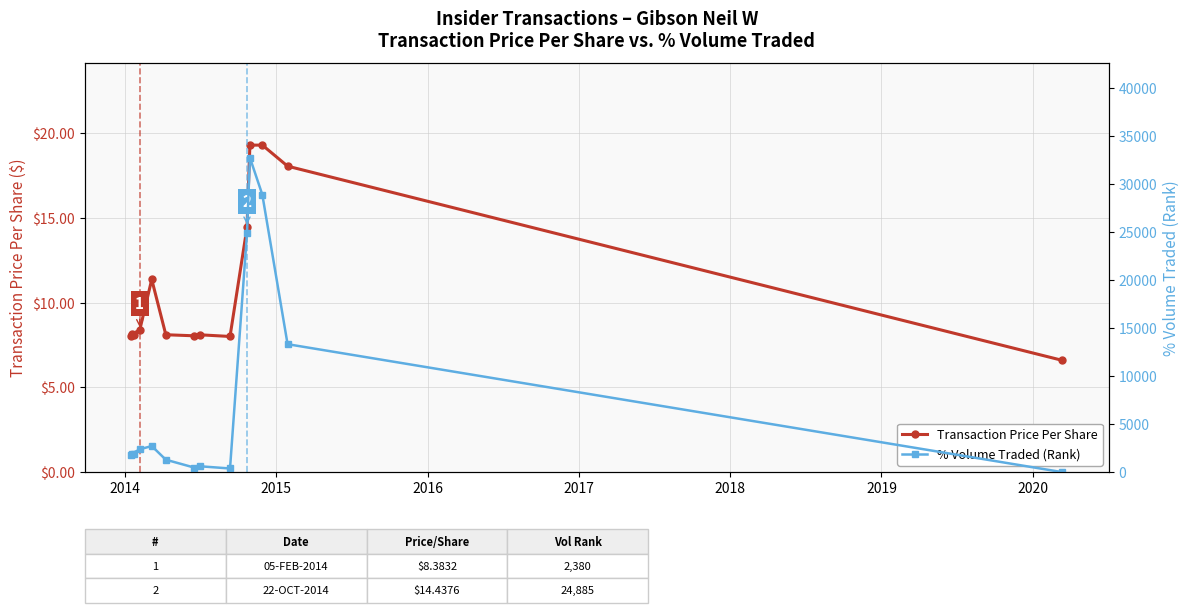

What is the lowest value of the Transaction Price Per Share series?

6.6